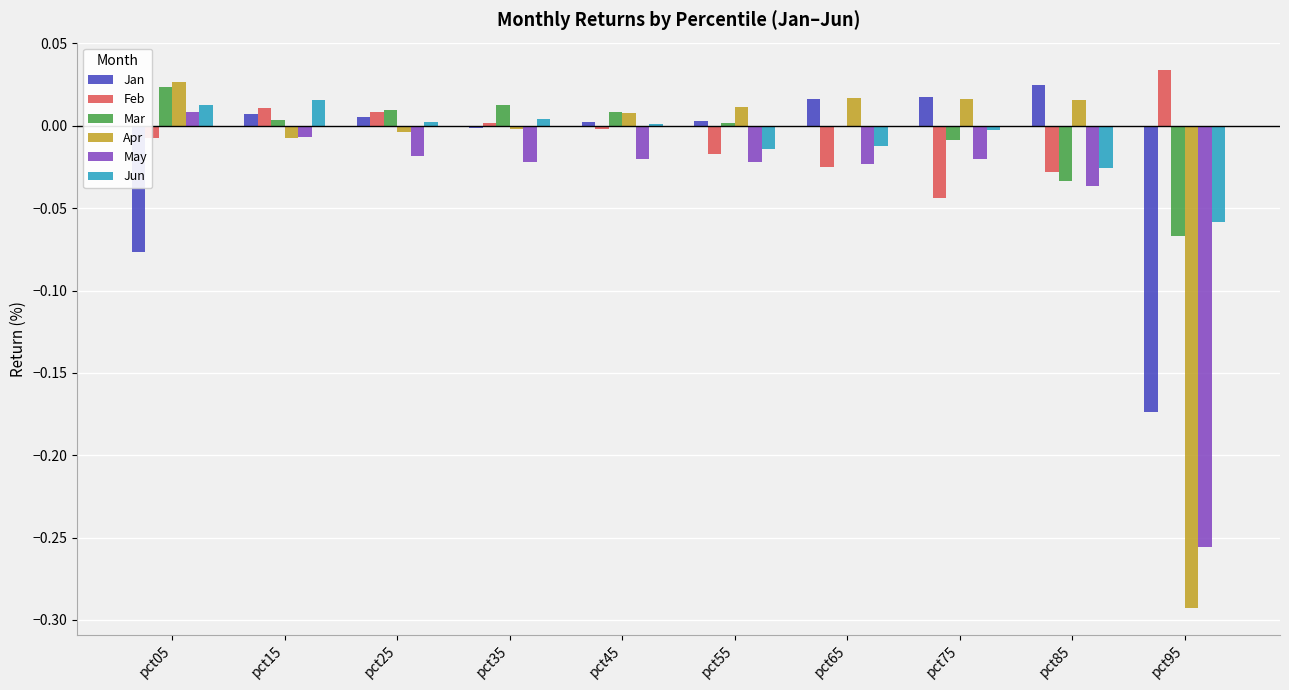

Which series has the widest spread of values?

Apr